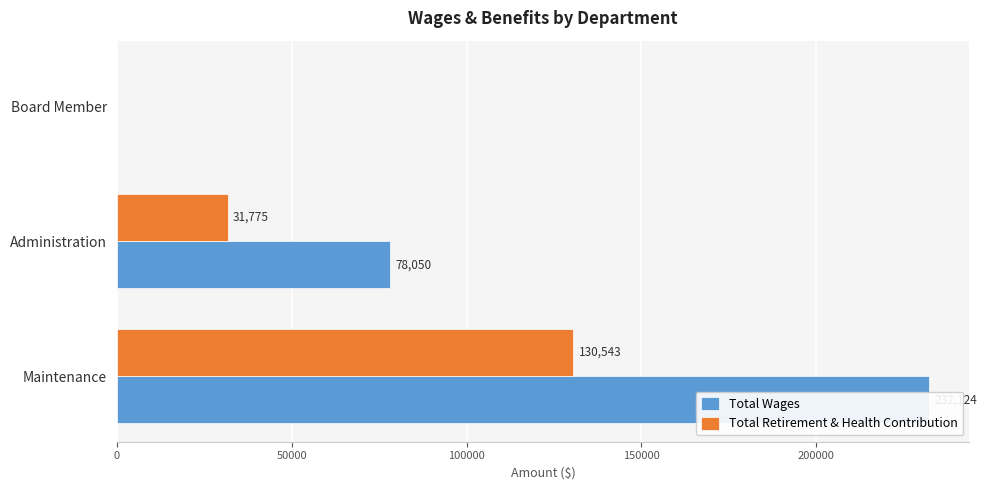

The value of Total Retirement & Health Contribution at Board Member is 0. True or false?

True